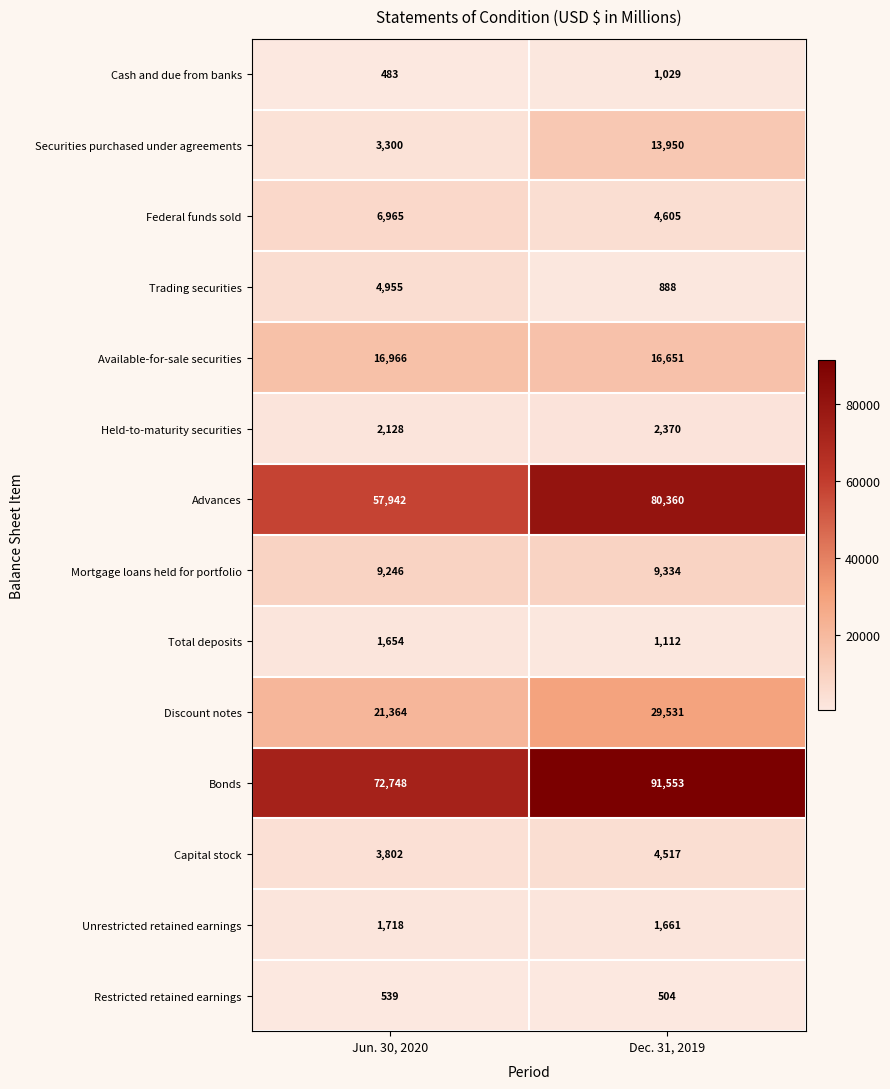

Reading left to right, extract all data points from this chart.

Cash and due from banks: 483	1029
Securities purchased under agreements: 3300	13950
Federal funds sold: 6965	4605
Trading securities: 4955	888
Available-for-sale securities: 16966	16651
Held-to-maturity securities: 2128	2370
Advances: 57942	80360
Mortgage loans held for portfolio: 9246	9334
Total deposits: 1654	1112
Discount notes: 21364	29531
Bonds: 72748	91553
Capital stock: 3802	4517
Unrestricted retained earnings: 1718	1661
Restricted retained earnings: 539	504